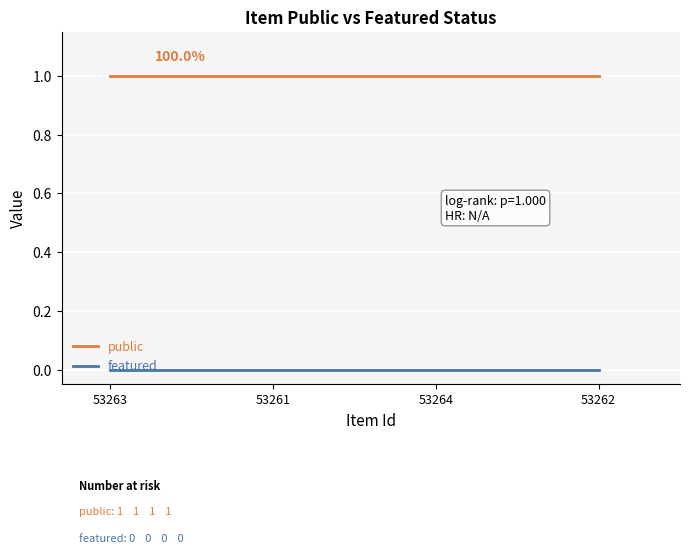

List the series in order of their peak value, highest first.

public, featured